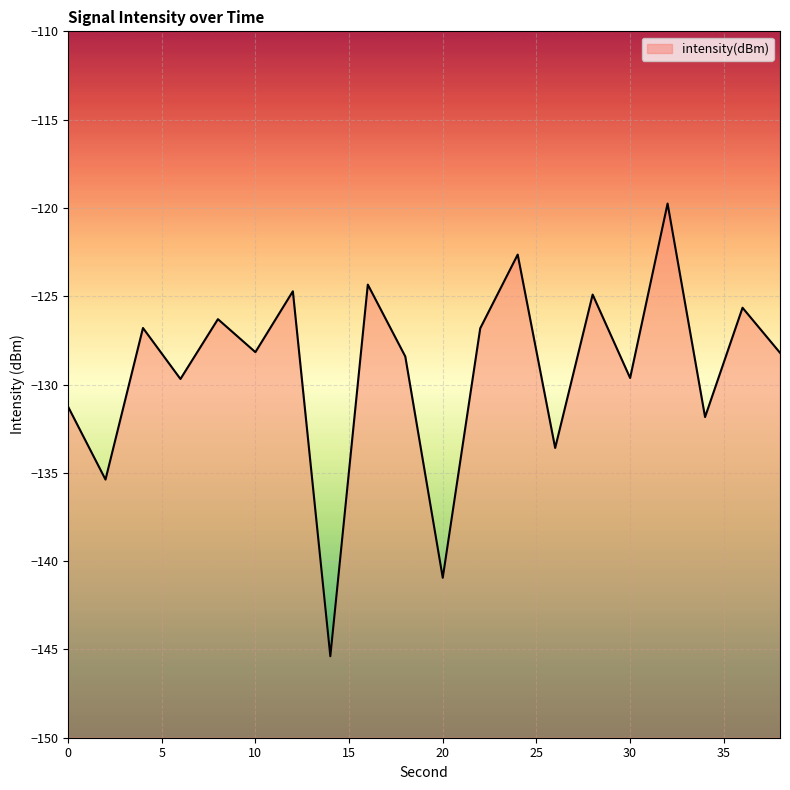

Where does the data first go above -128?

4